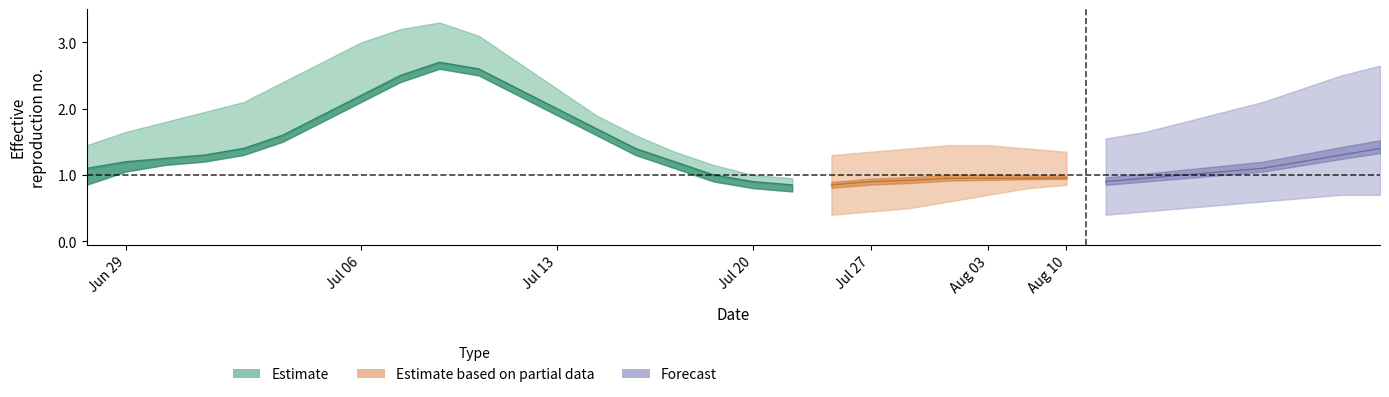

What position from the right is Jul 27?

15